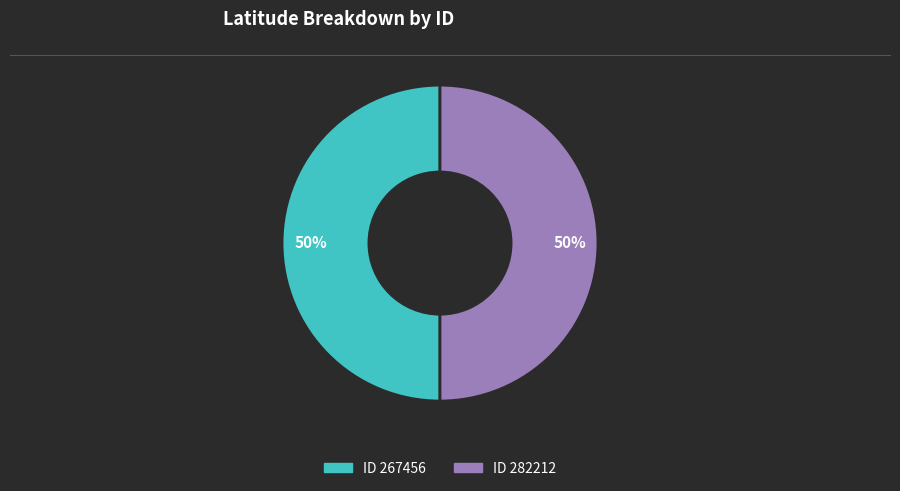

To the nearest percent, what is the average slice percentage?

50%